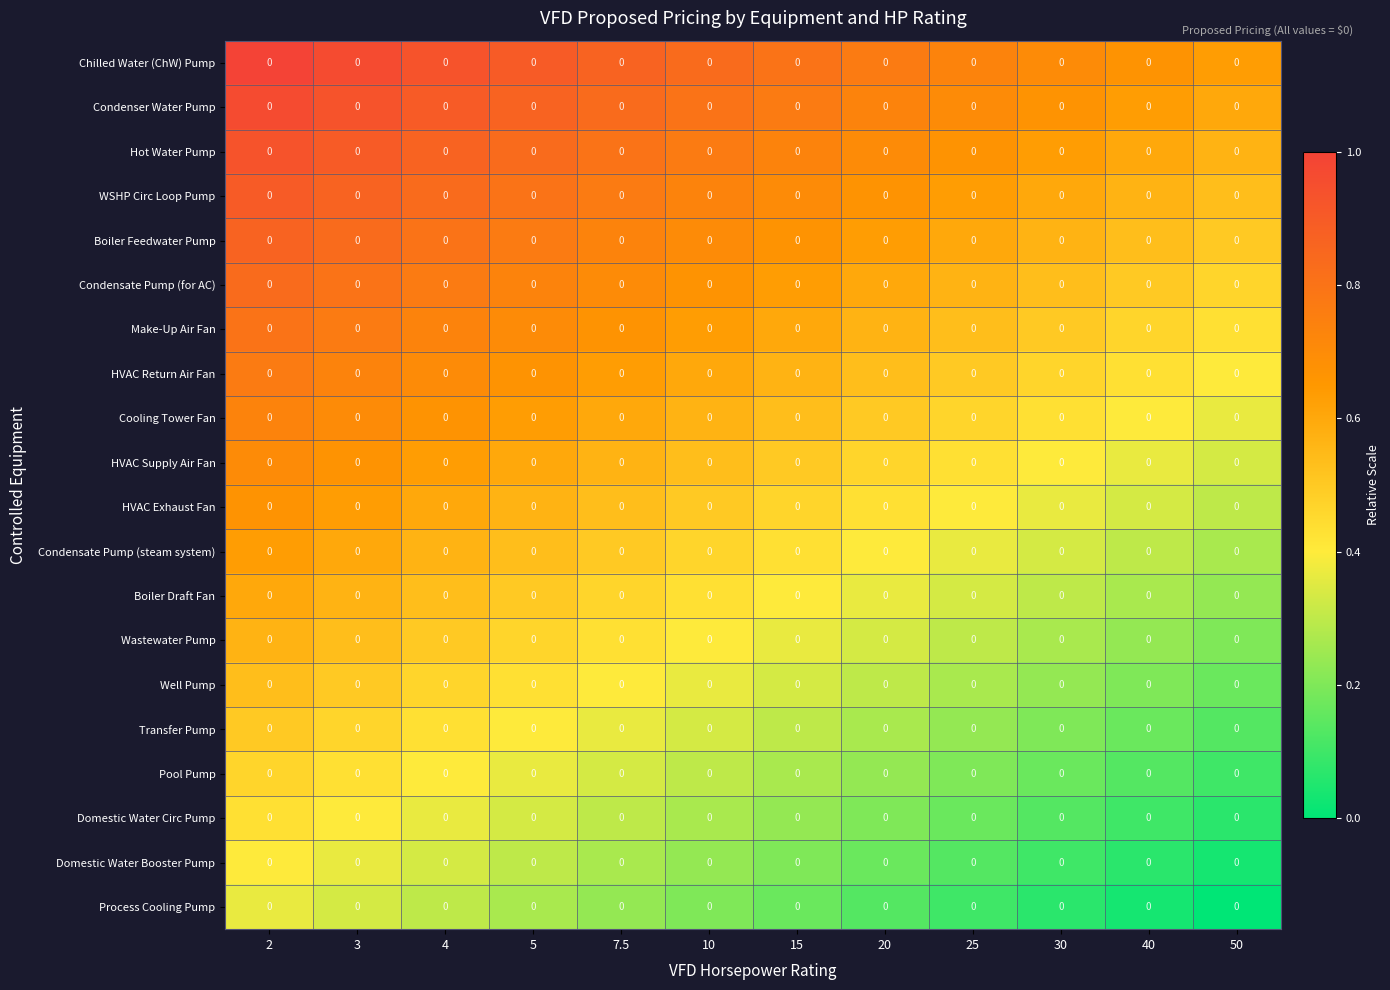

The row_5 series shows 0.7 at 5. True or false?

True